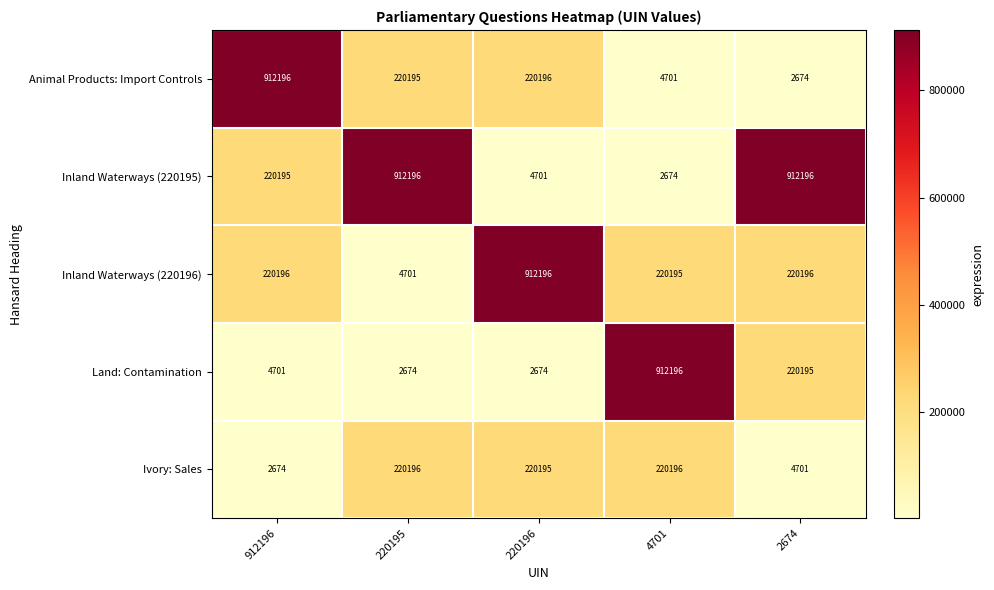

Which category has the lowest value in the Inland Waterways (220196) series?

220195